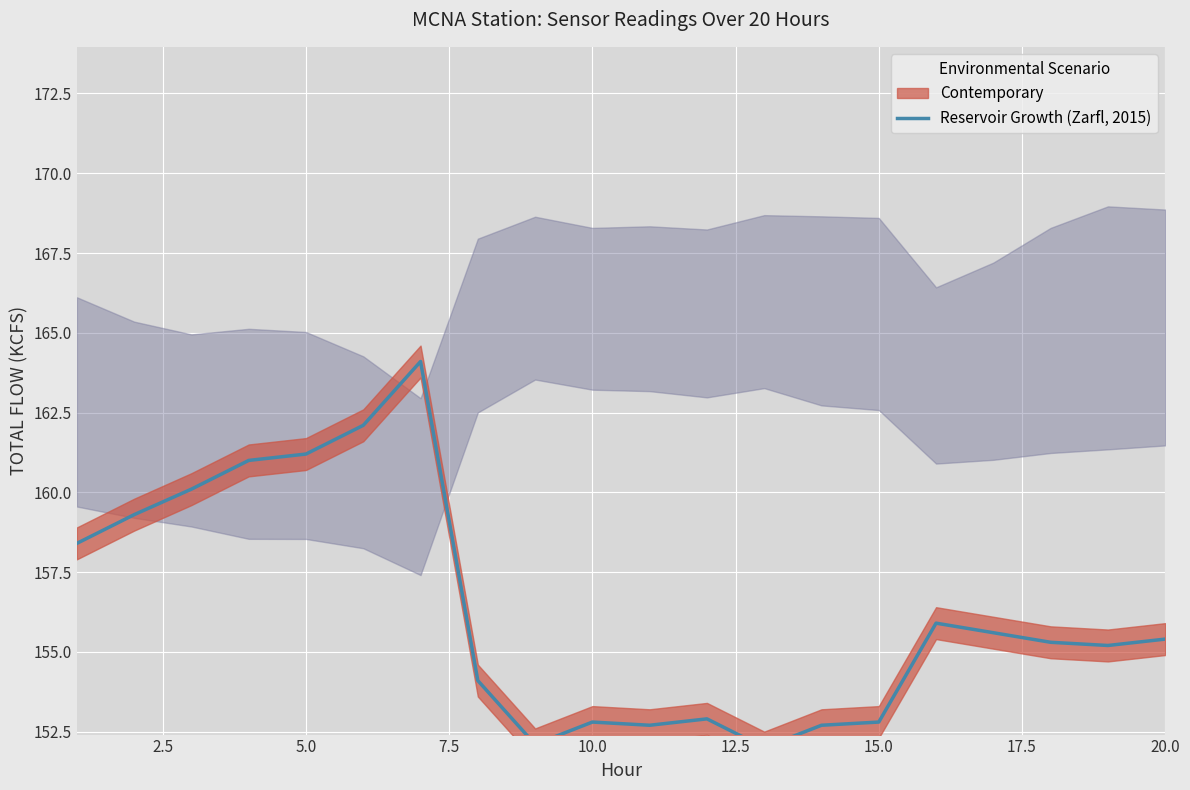

True or false: the data shows 261.7 at 10.

False